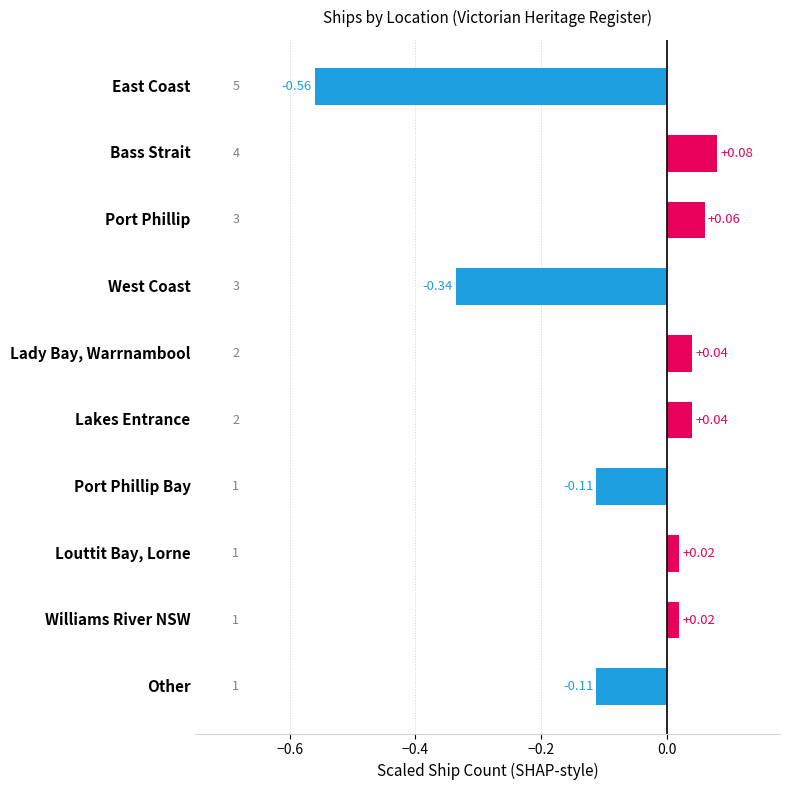

How many categories are shown in the chart?

10